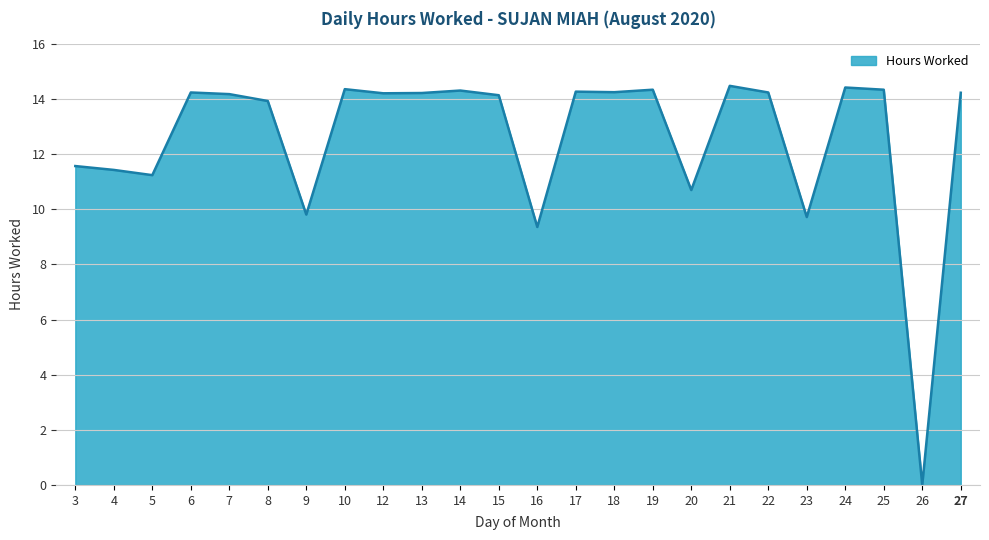

True or false: the data shows 14.3 at 25.

True